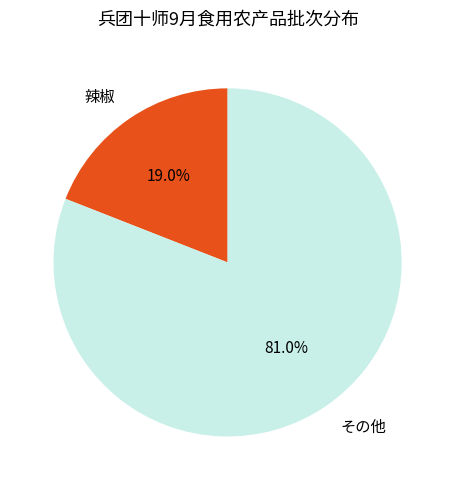

Does any single category account for the majority?

Yes